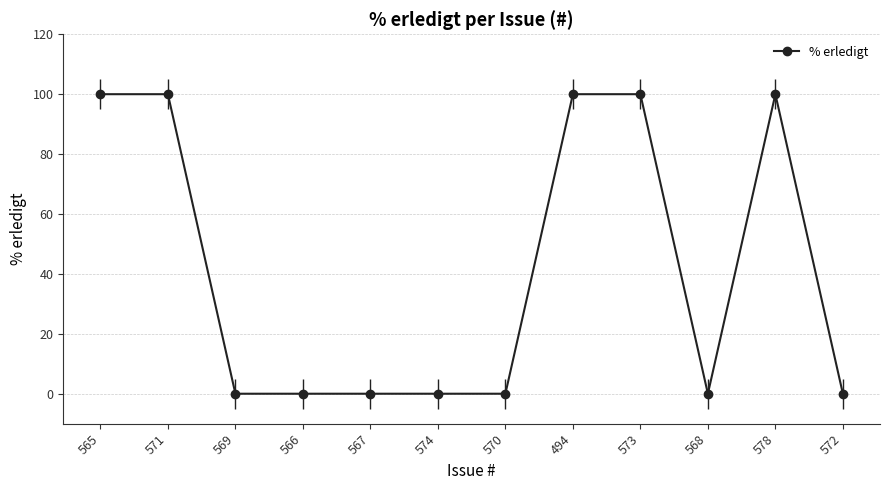

List the labels in order of value, largest first.

565, 571, 494, 573, 578, 569, 566, 567, 574, 570, 568, 572